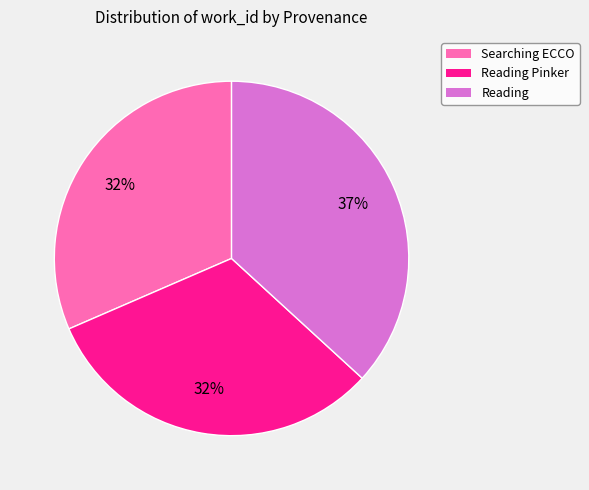

Is there any slice that represents more than half of the pie?

No